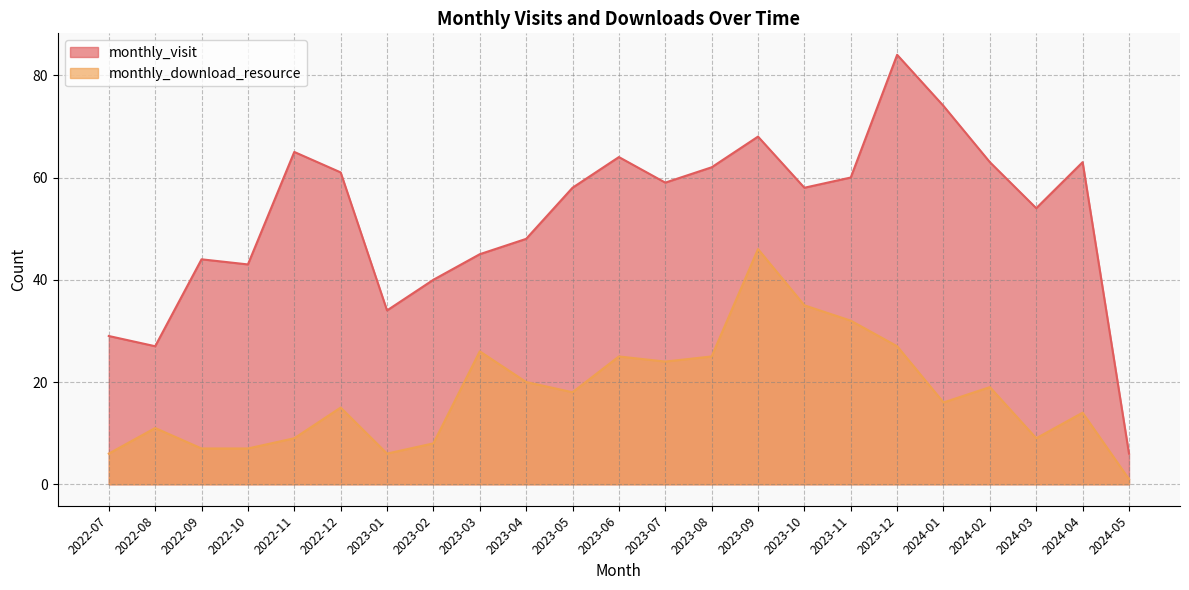

True or false: monthly_visit has a value of 68 at 2023-09.

True